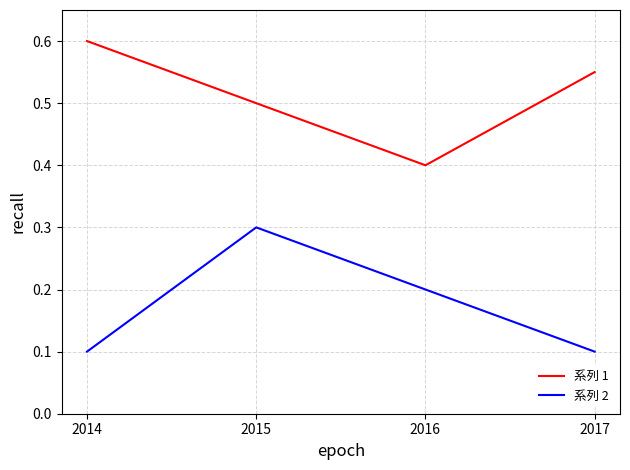

Which series changed the most between 2014 and 2015?

系列 2